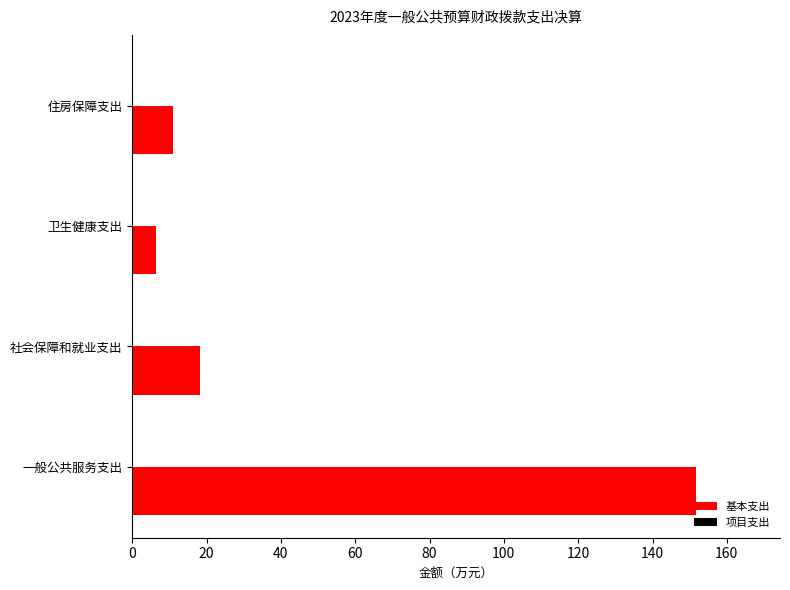

Reading bottom to top, what are all the values shown in this chart?

一般公共服务支出=151.6	社会保障和就业支出=18.1	卫生健康支出=6.4	住房保障支出=11.1